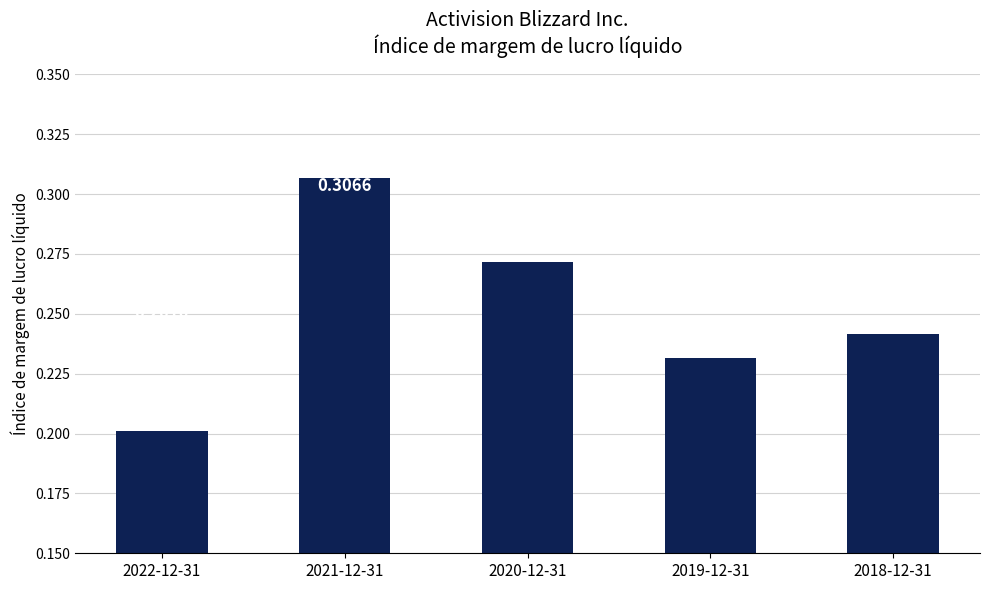

Between 2021-12-31 and 2018-12-31, which is larger?

2021-12-31